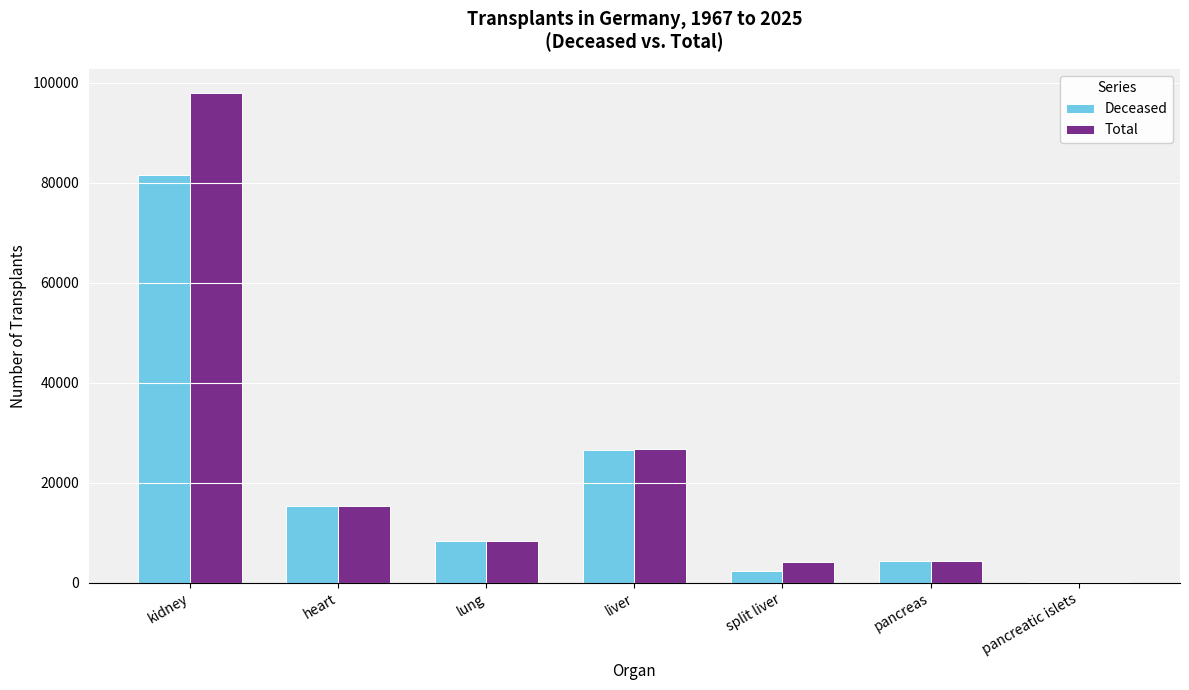

What is the sum of all Deceased values?

138411